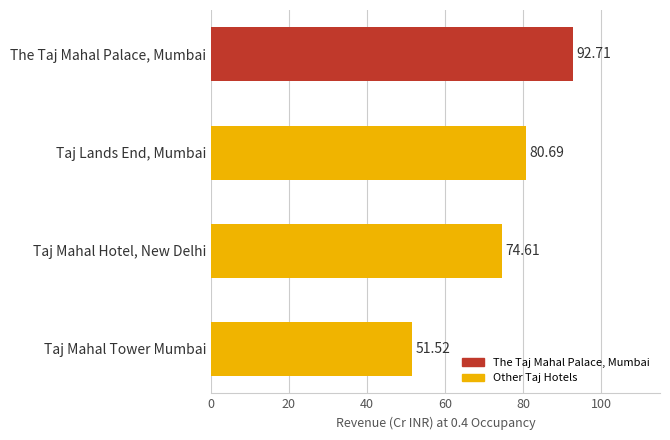

Which label corresponds to the smallest value in the chart?

Taj Mahal Tower Mumbai